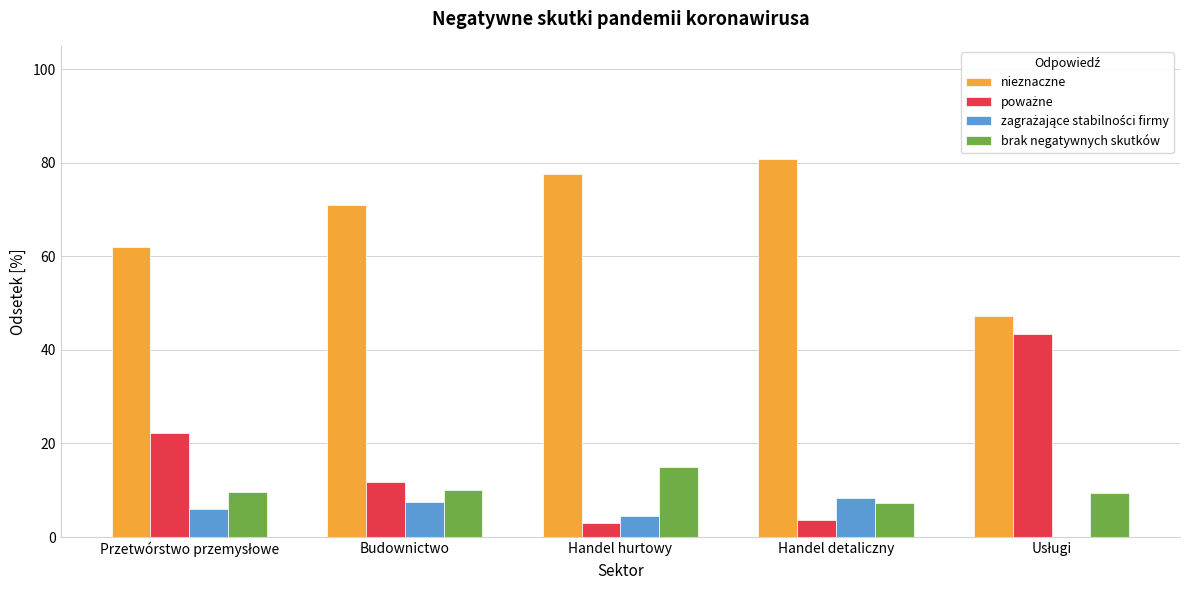

What is the sum of all brak negatywnych skutków values?

51.4